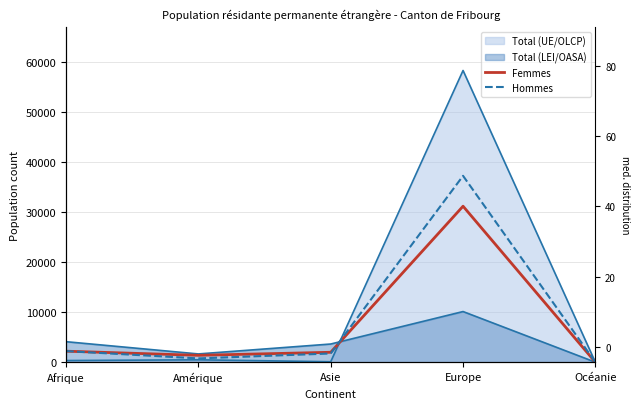

Which series ends up on top after the final intersection of Hommes and Femmes?

Hommes